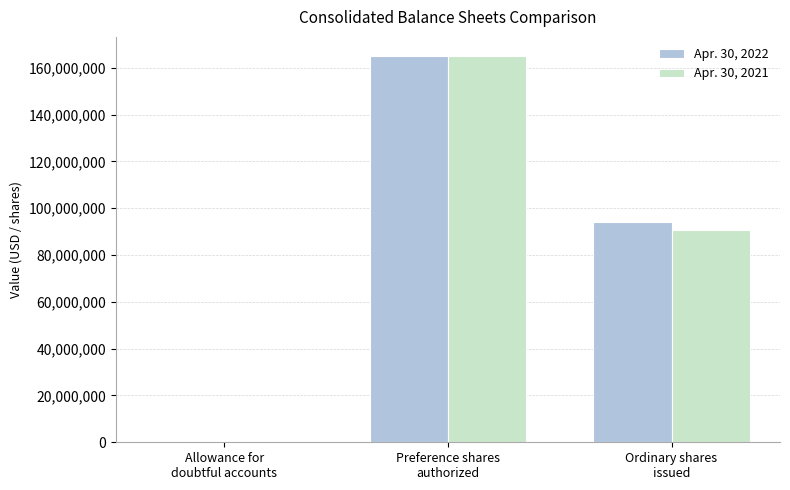

What is the sum of all Apr. 30, 2021 values?

255536329